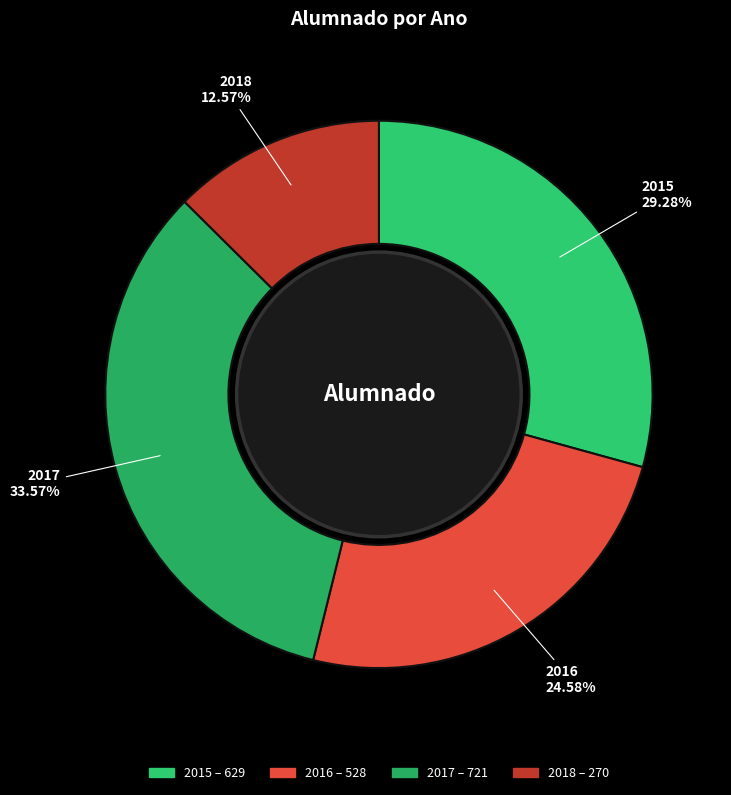

Does 2017 account for over 50% of the chart?

No